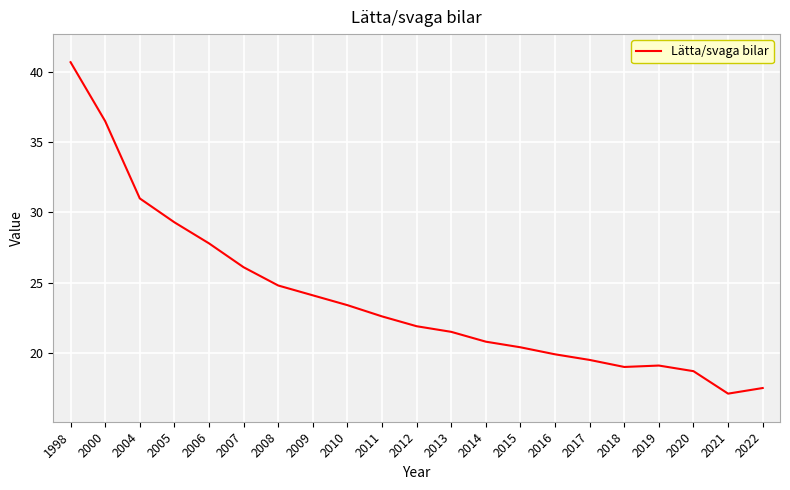

What is the difference between the values at 2011 and 2005?

6.7